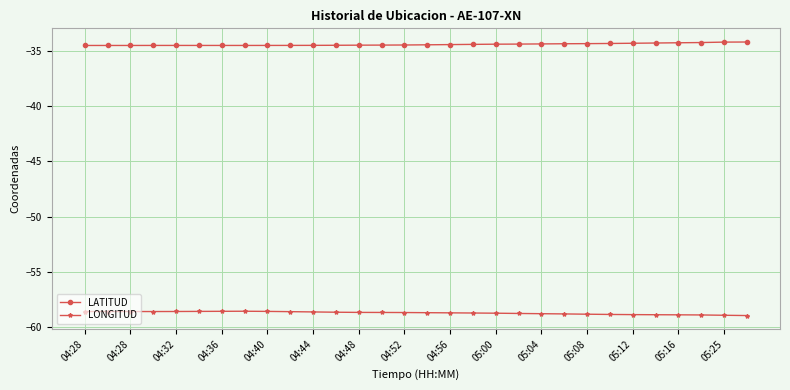

Which series has the largest total across all categories?

LATITUD